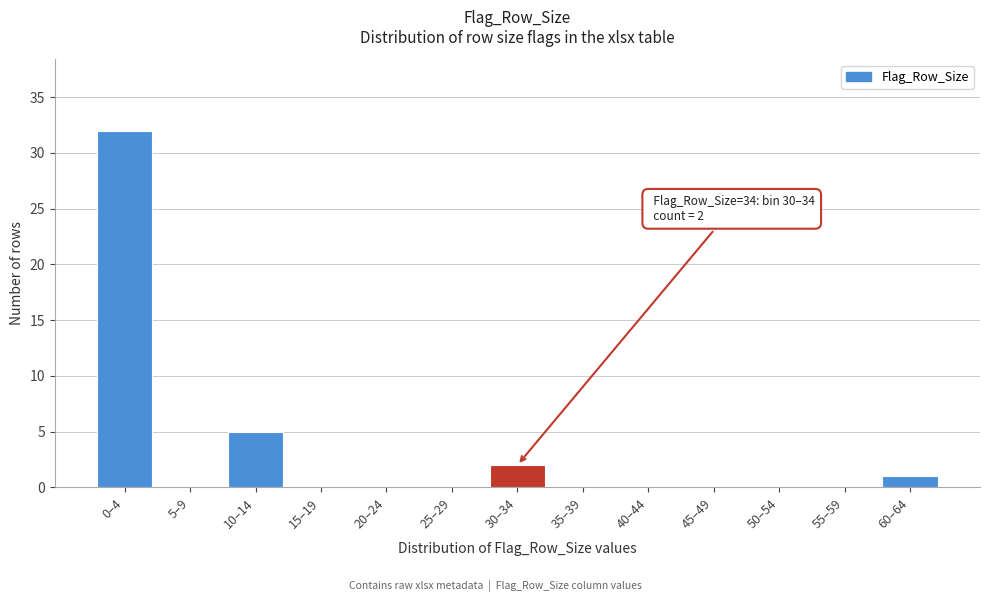

Reading left to right, what are all the values shown in this chart?

0–4=32	5–9=0	10–14=5	15–19=0	20–24=0	25–29=0	30–34=2	35–39=0	40–44=0	45–49=0	50–54=0	55–59=0	60–64=1